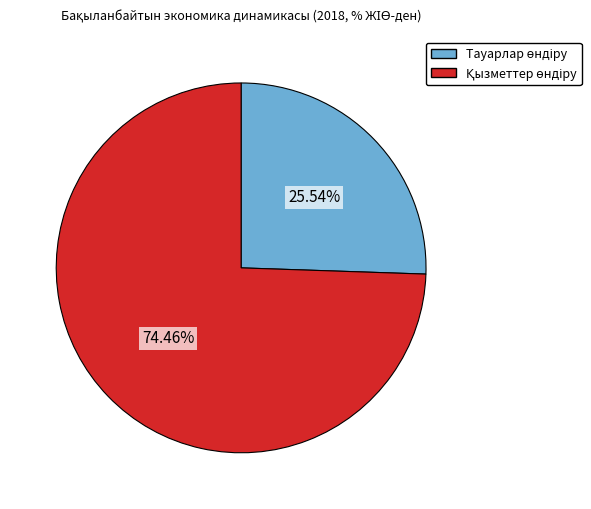

Does any single category account for the majority?

Yes